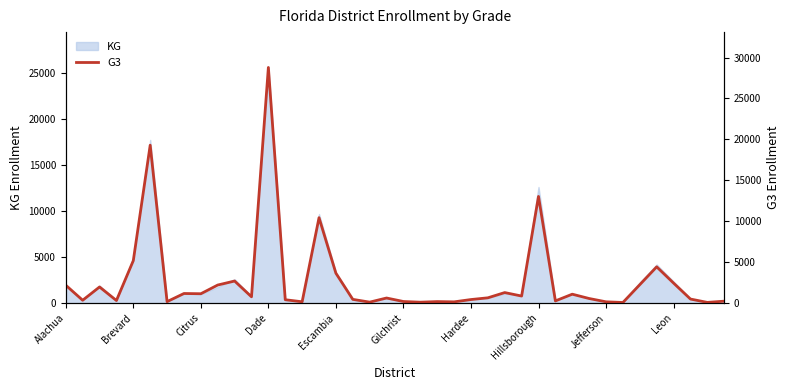

Where does the data first go above 646?

Alachua